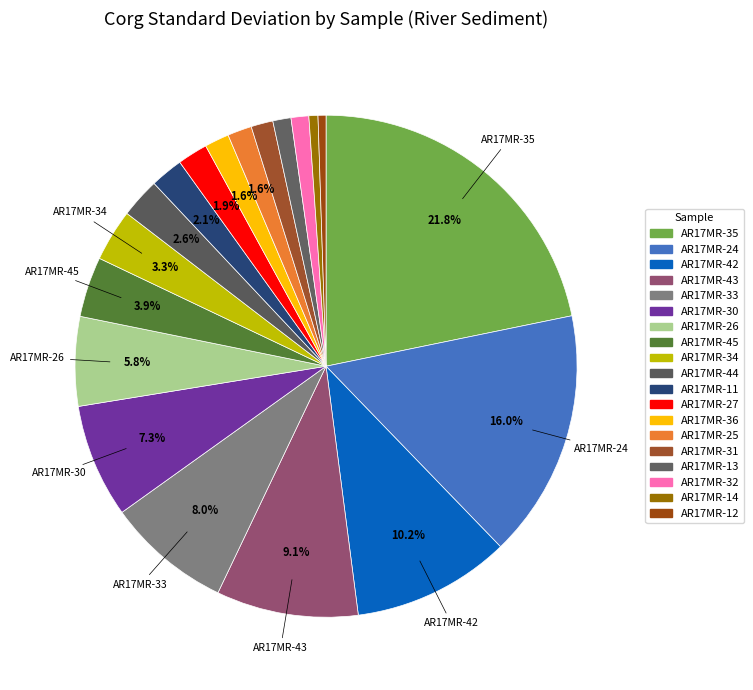

True or false: AR17MR-35 accounts for 7% of the total.

False